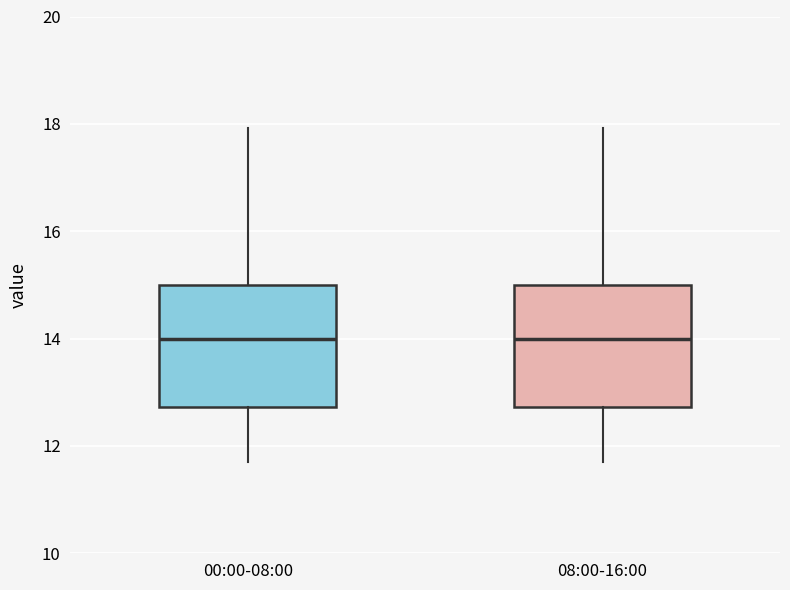

Where is the lower edge of the box for 00:00-08:00 on the y-axis? The values are not printed on the chart, so give them approximately, as read against the axis.

12.8